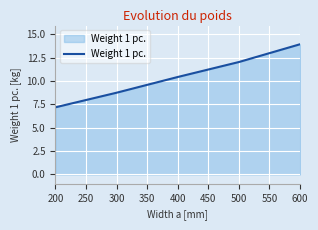

The chart shows a value of 7.2 at 200. True or false?

True